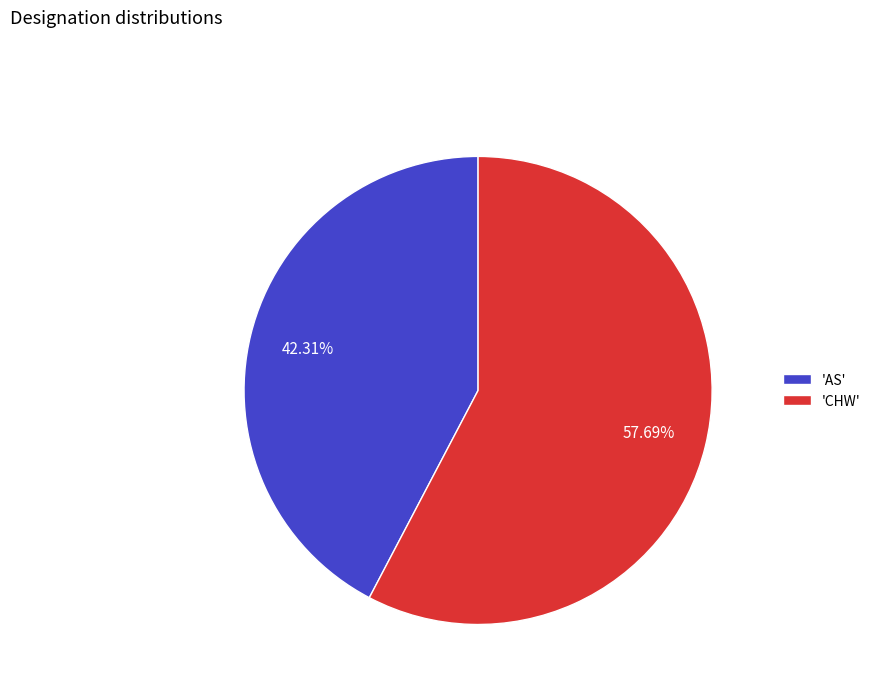

What is the smallest slice in the pie chart?

'AS'